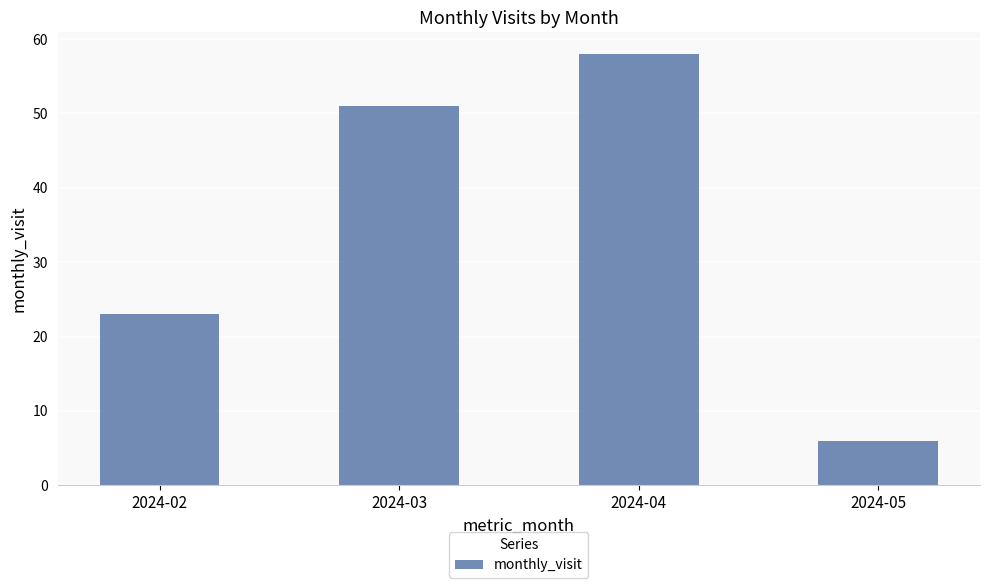

What is the change in value from 2024-02 to 2024-05?

-17